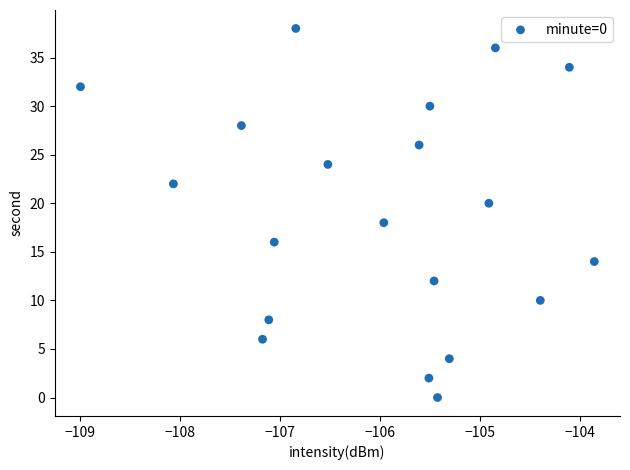

What is the range of Y values (max minus min)?

38